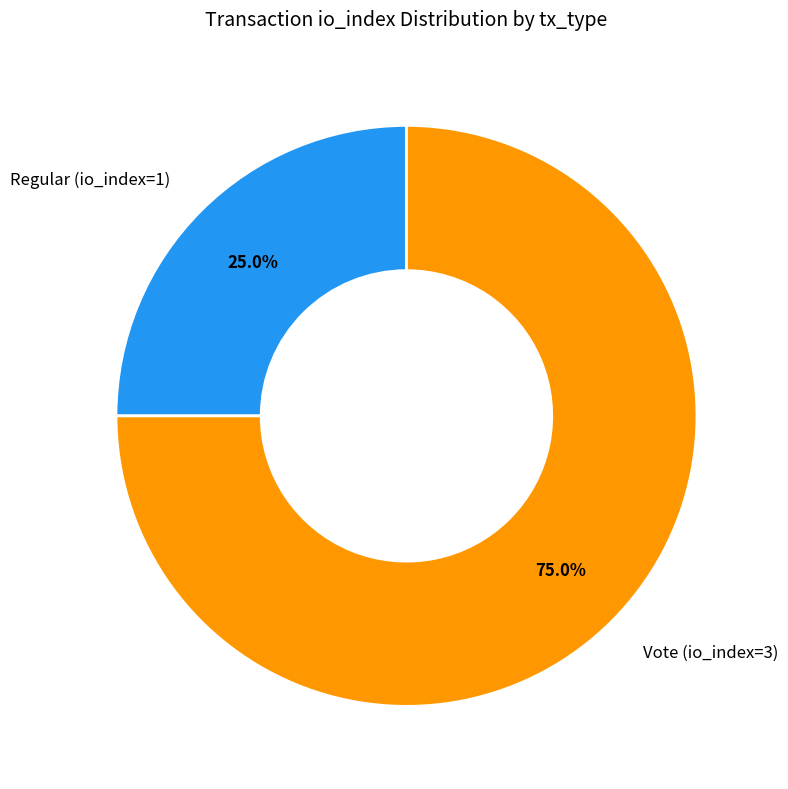

To the nearest percent, what percentage of the pie is Vote (io_index=3)?

75%